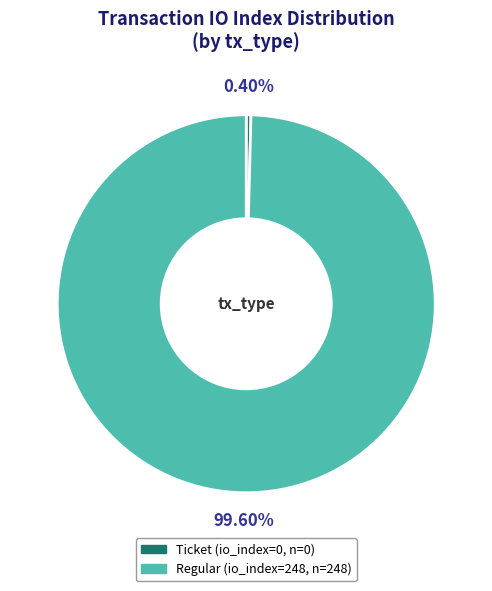

Does any single category account for the majority?

Yes